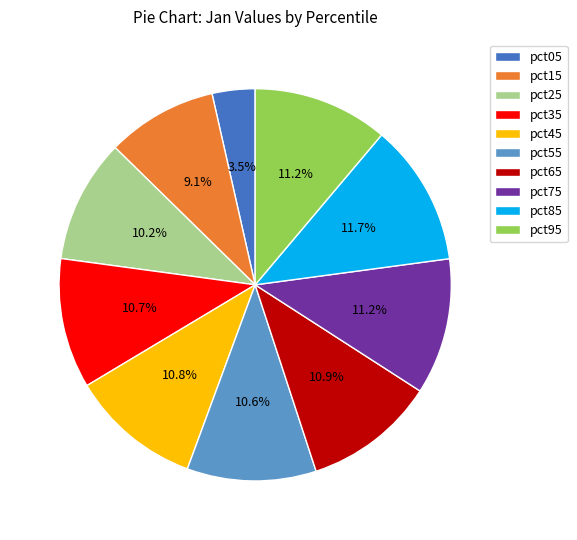

To the nearest percent, what percentage of the pie is pct55?

11%